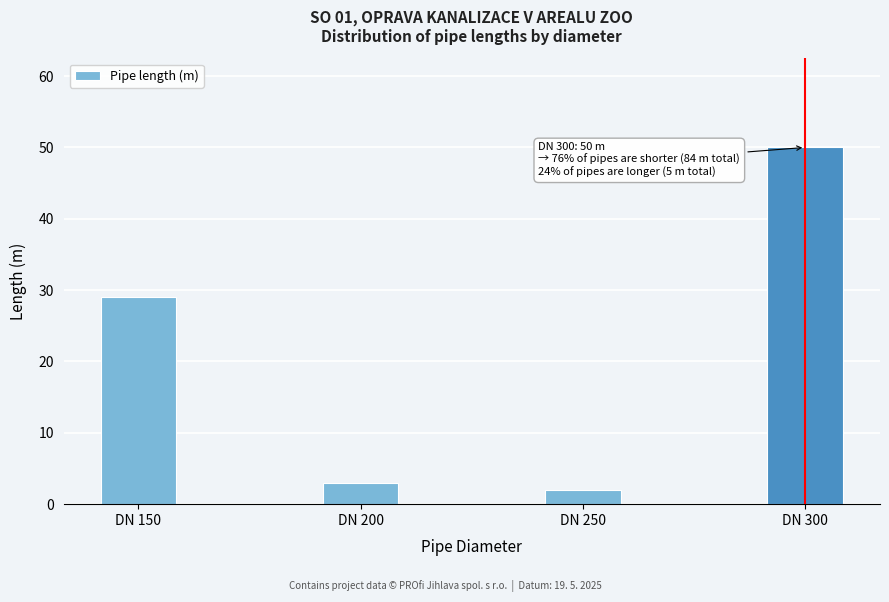

Reading left to right, what are all the values shown in this chart?

29	3	2	50